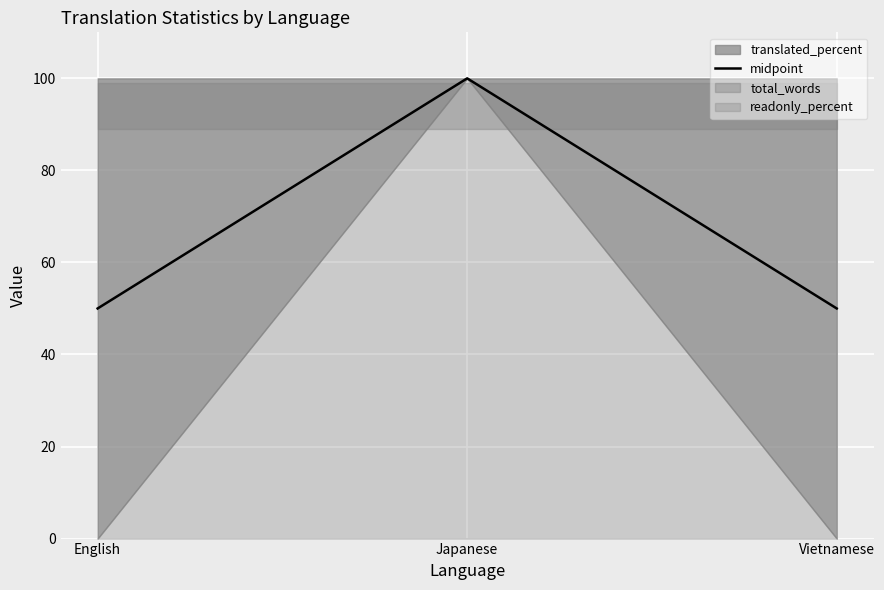

What value does the data have at Japanese?

100